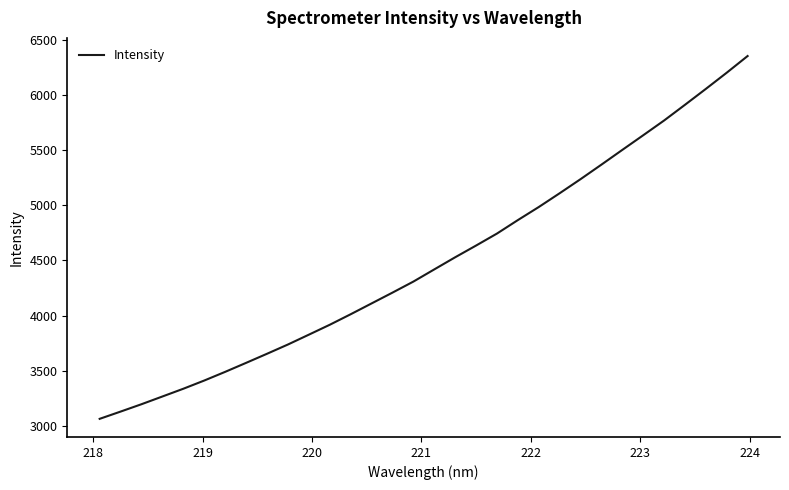

What is the smallest value displayed?

3063.5